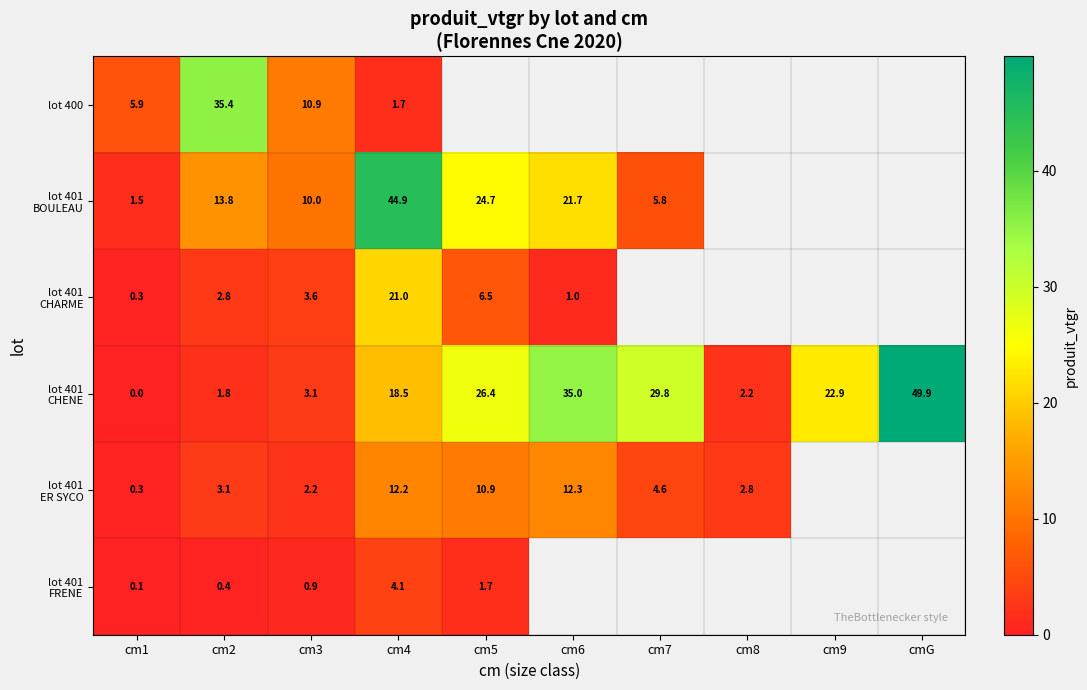

Is it true that lot 401 CHARME equals 1.1 at cm2?

False